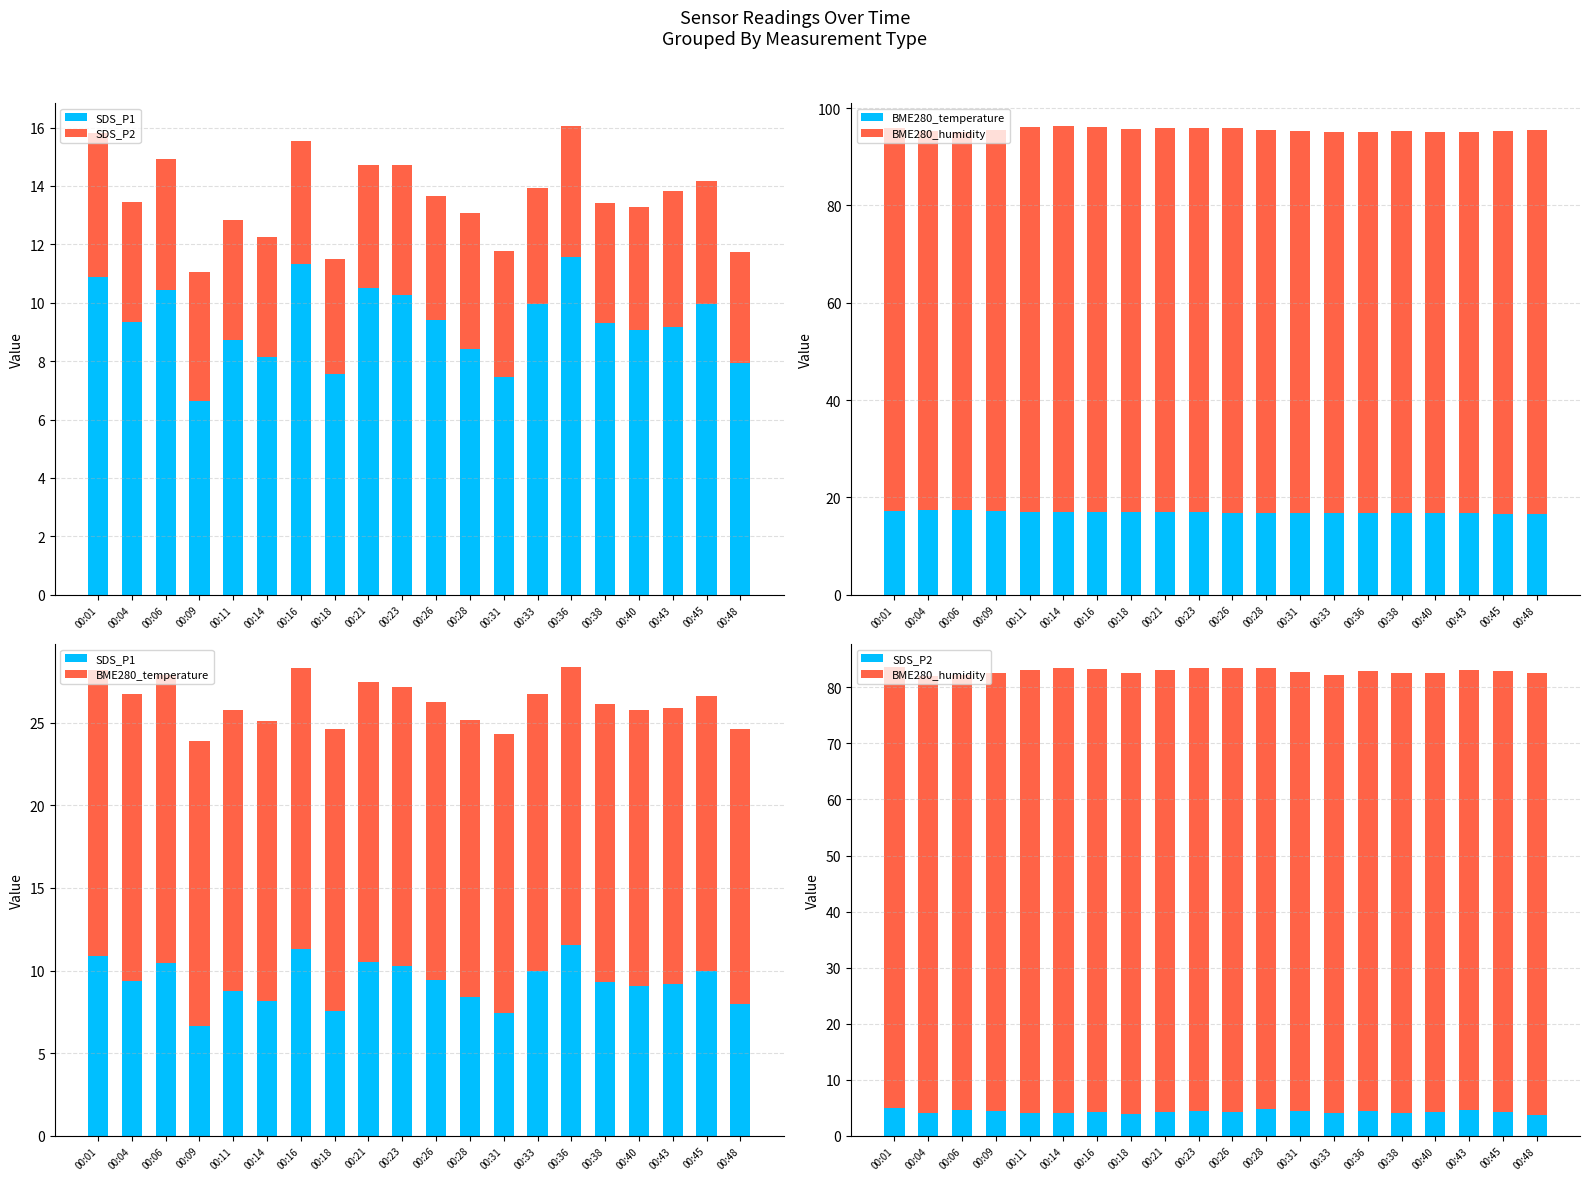

Reading left to right, list all the values displayed in this chart.

SDS_P1: 10.9	9.3	10.4	6.6	8.7	8.1	11.3	7.6	10.5	10.3	9.4	8.4	7.5	9.9	11.6	9.3	9.1	9.2	9.9	8.0
SDS_P2: 5.0	4.1	4.5	4.4	4.1	4.1	4.2	3.9	4.2	4.5	4.2	4.7	4.3	4.0	4.5	4.1	4.2	4.7	4.2	3.8
BME280_temperature: 17.3	17.4	17.4	17.3	17.0	17.0	17.0	17.0	16.9	16.9	16.8	16.8	16.9	16.8	16.8	16.8	16.7	16.7	16.7	16.7
BME280_humidity: 78.6	78.0	77.7	78.1	79.1	79.3	79.1	78.7	78.9	79.0	79.1	78.7	78.5	78.3	78.4	78.4	78.3	78.4	78.6	78.7